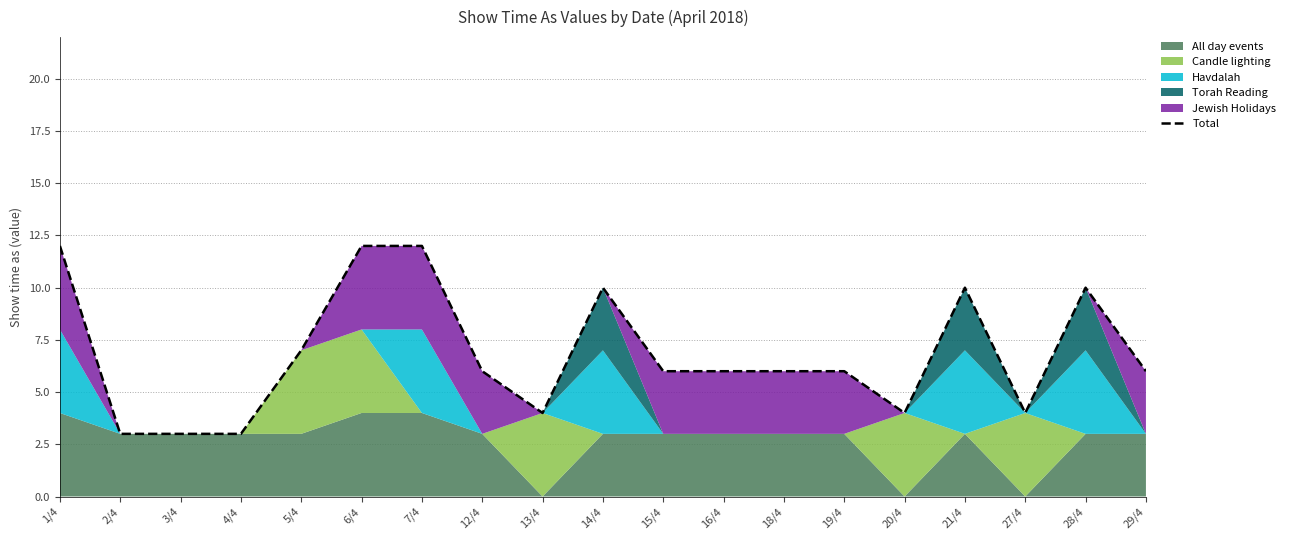

What is the label of the 14th point from the right?

6/4